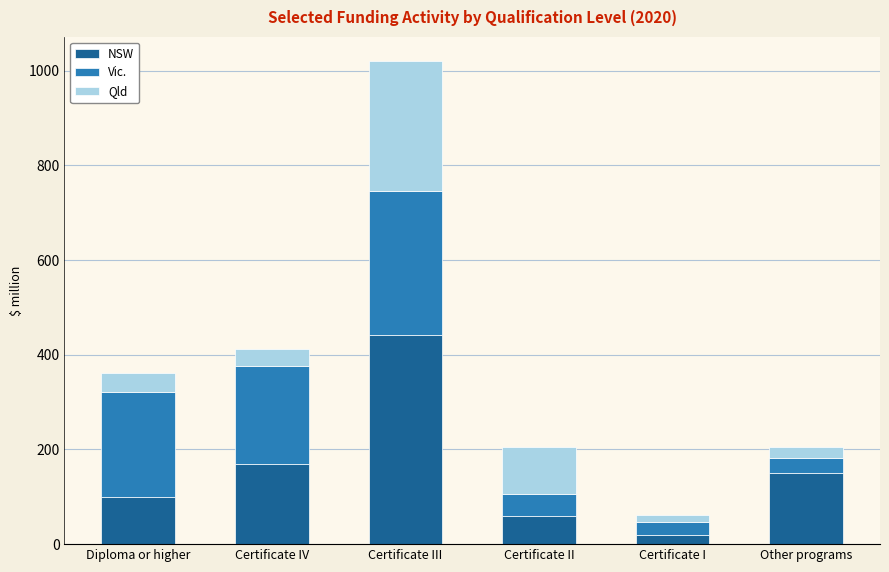

What is the highest value of the NSW series?

441.6